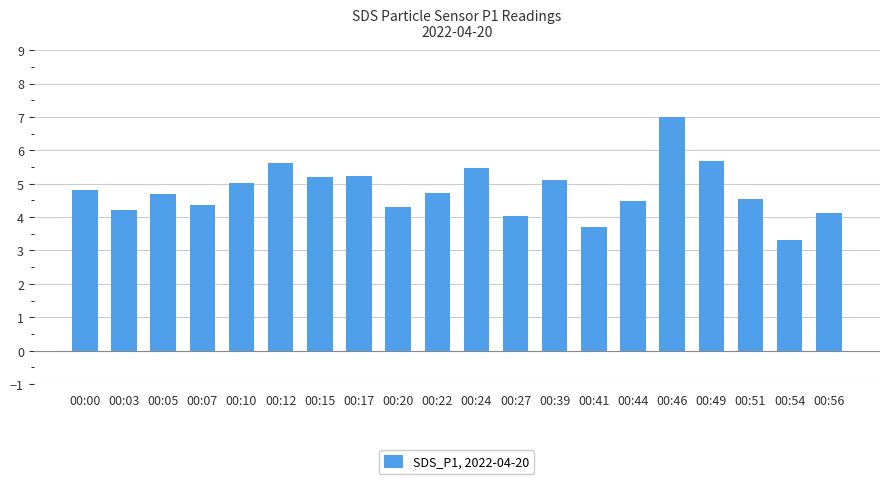

What is the minimum value shown in the chart?

3.3